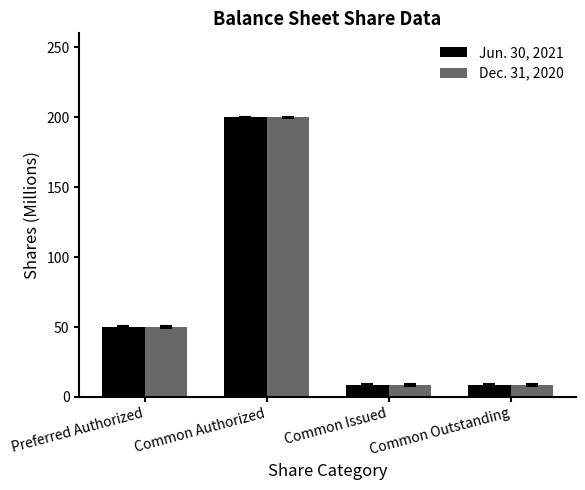

What are all the series names shown in the legend?

Jun. 30, 2021, Dec. 31, 2020